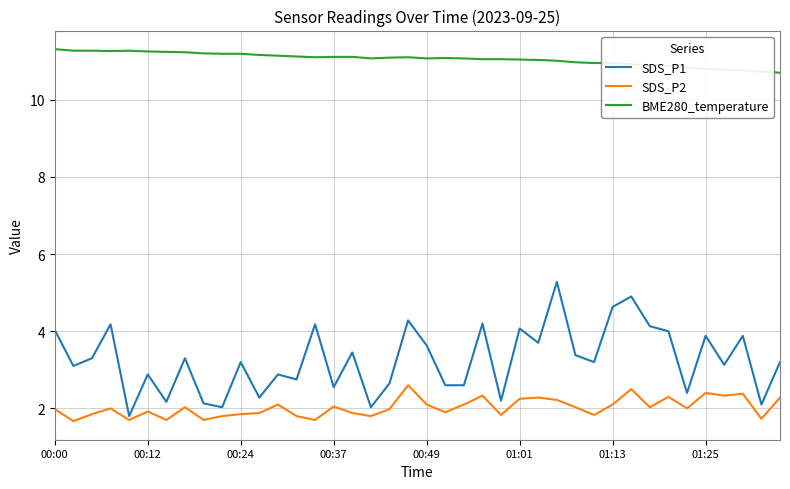

Rank the series by their maximum value, from highest to lowest.

BME280_temperature, SDS_P1, SDS_P2